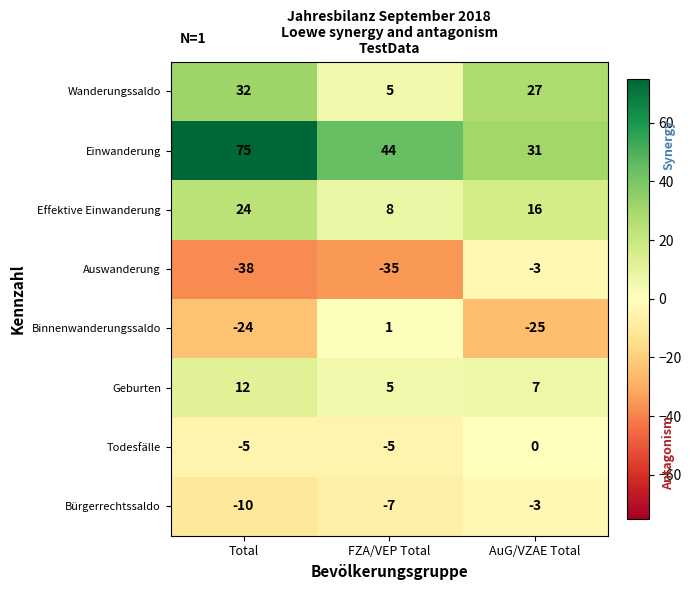

What is the minimum value shown in the chart?

-38